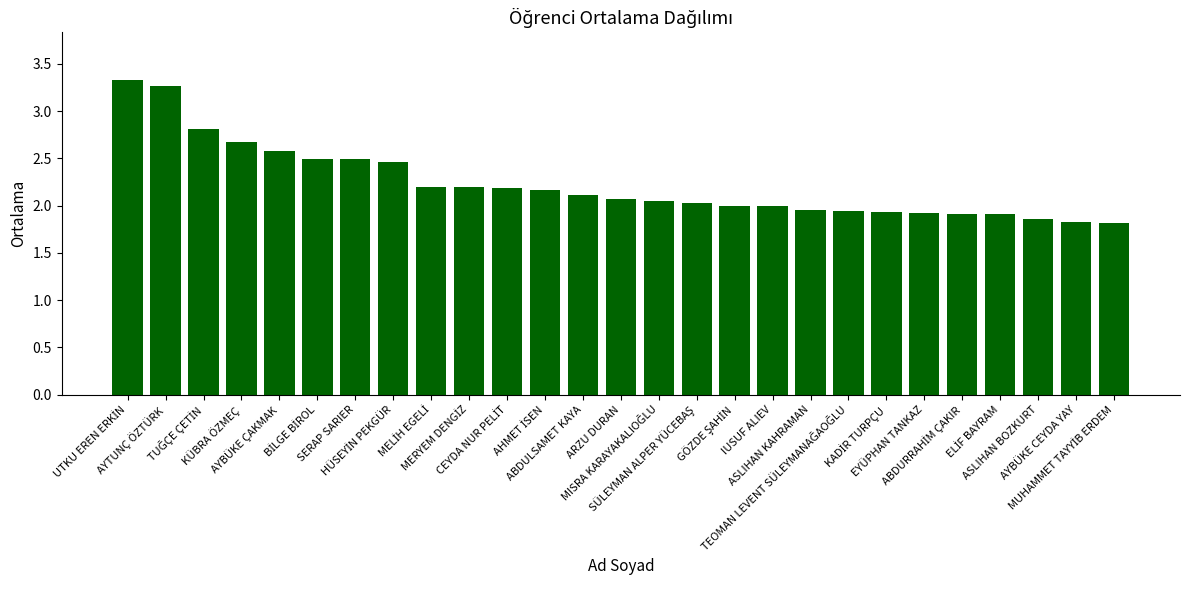

What is the value of the 11th bar from the left?

2.2